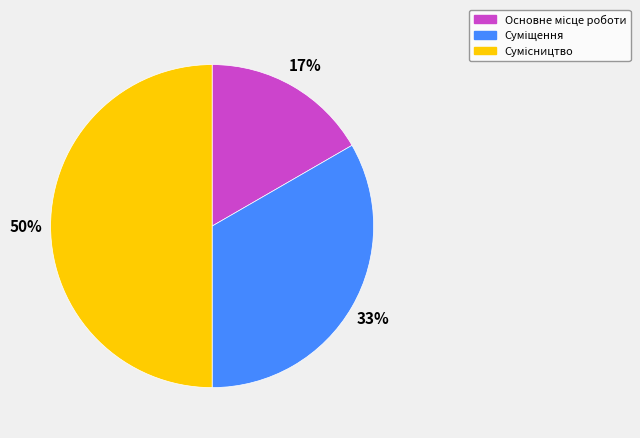

To the nearest percent, what is the average slice percentage?

33%